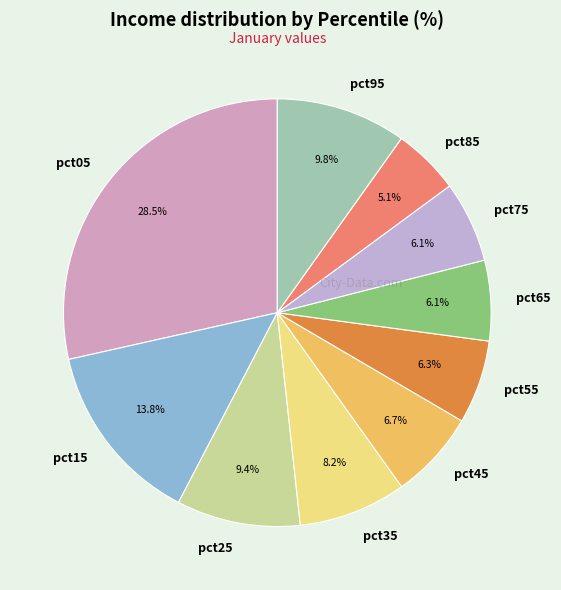

To the nearest percent, what percentage of the pie is pct25?

9%